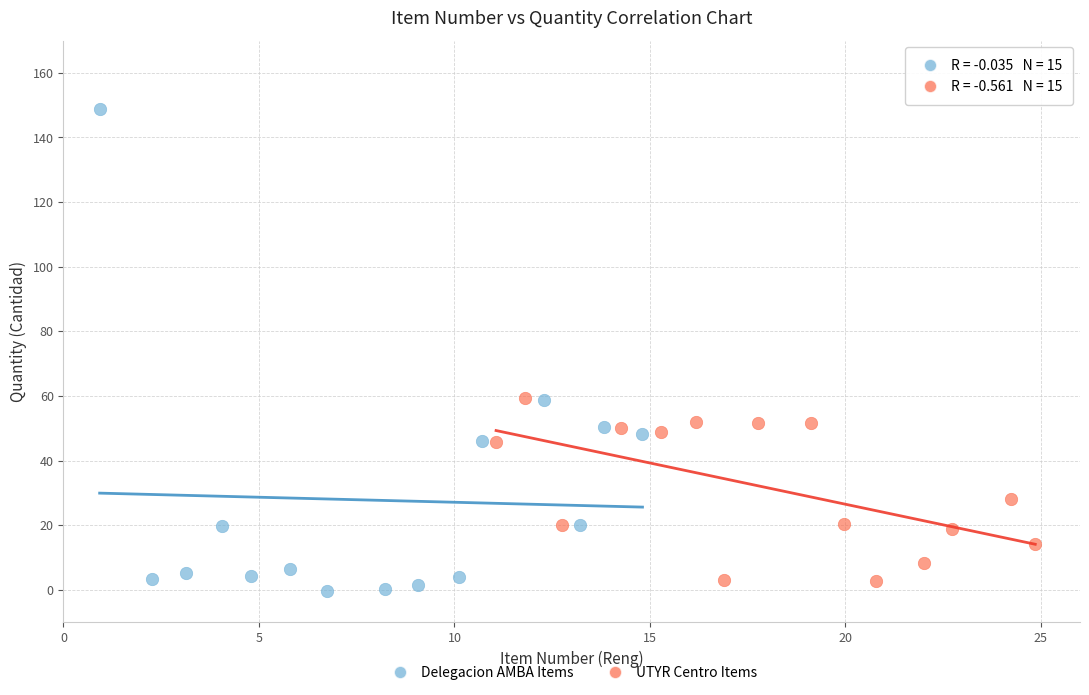

Which series has the largest Y range (max minus min)?

Delegacion AMBA Items